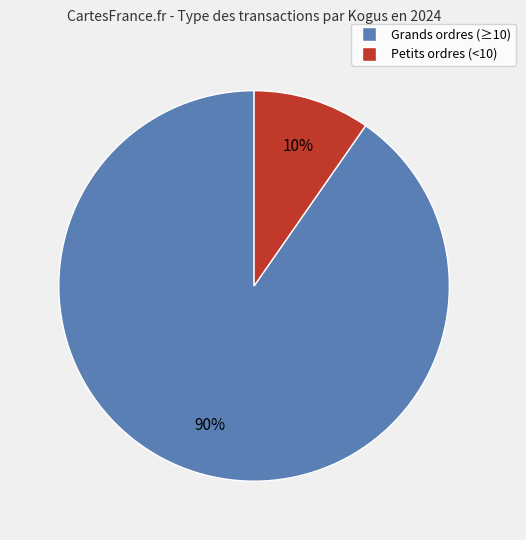

To the nearest percent, what is the average slice percentage?

50%